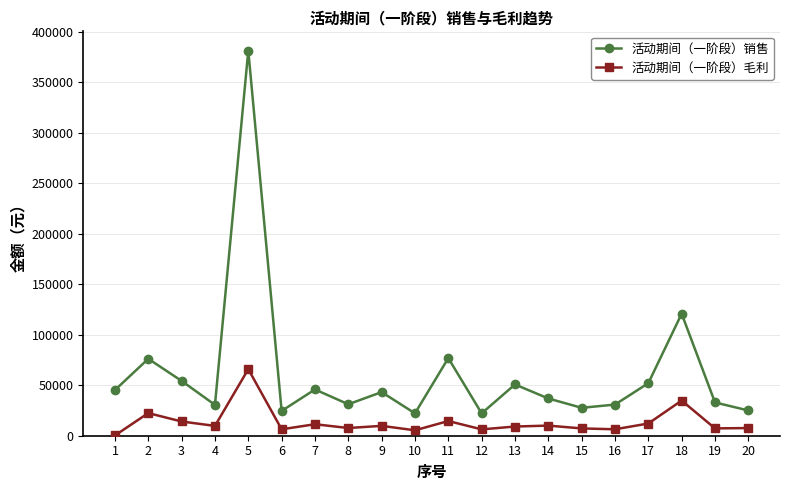

What value does the 活动期间（一阶段）销售 series have at 19?

32969.8